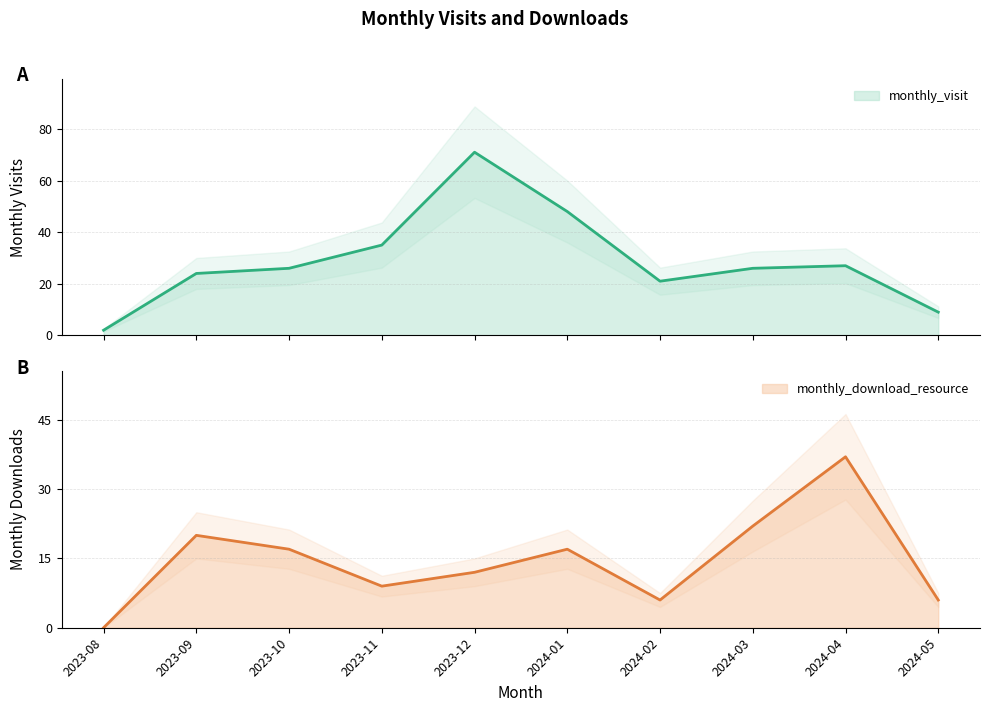

True or false: monthly_download_resource and monthly_visit intersect in this chart.

True